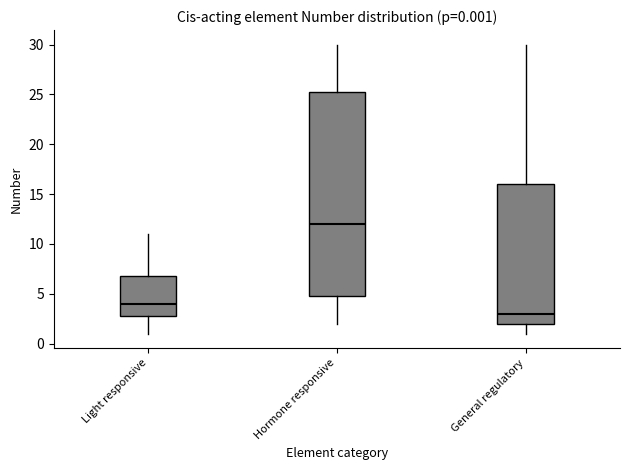

Comparing the boxes themselves (not the whiskers), which one is the tallest?

Hormone responsive